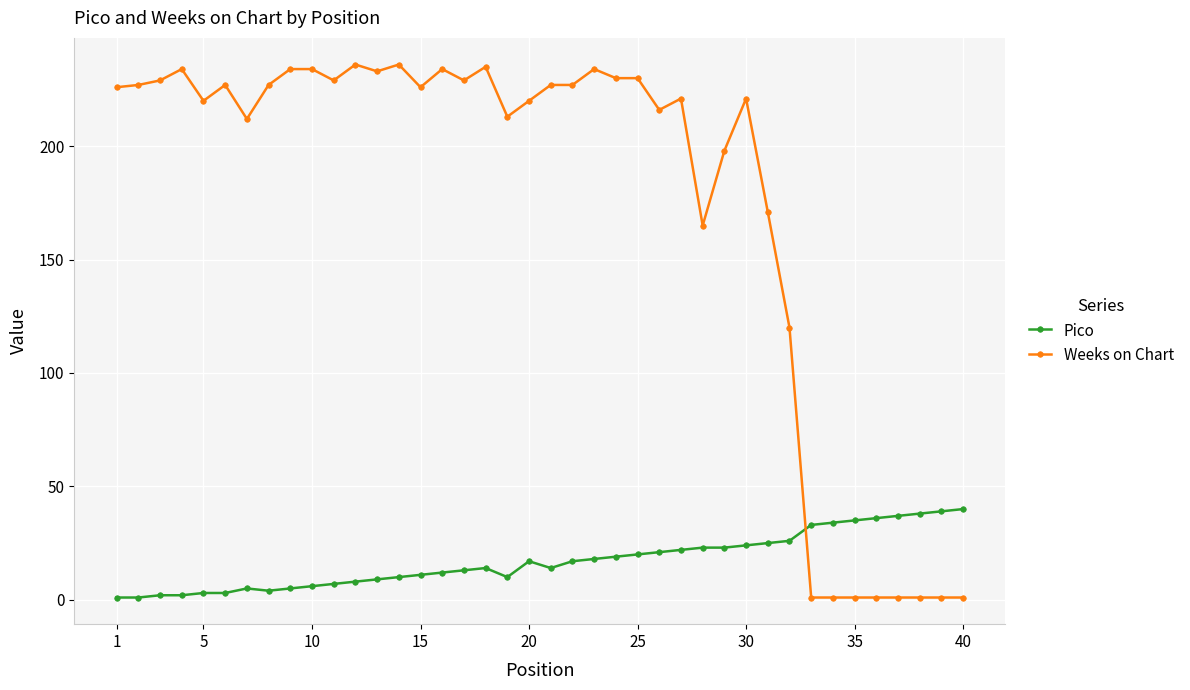

What is the highest value of the Weeks on Chart series?

236